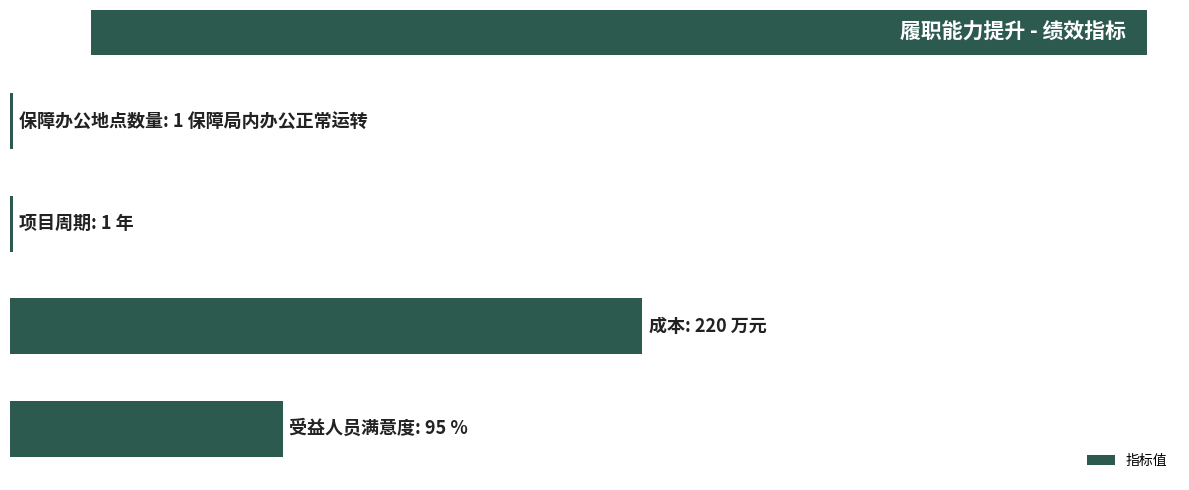

What is the greatest value displayed?

1.0